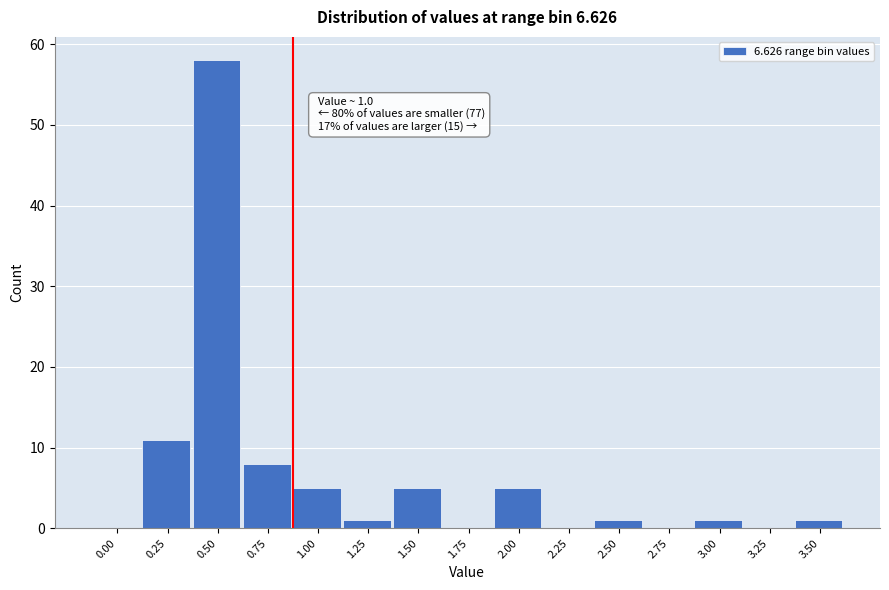

Reading left to right, transcribe all the data shown in this chart.

0.00=0	0.25=11	0.50=58	0.75=8	1.00=5	1.25=1	1.50=5	1.75=0	2.00=5	2.25=0	2.50=1	2.75=0	3.00=1	3.25=0	3.50=1